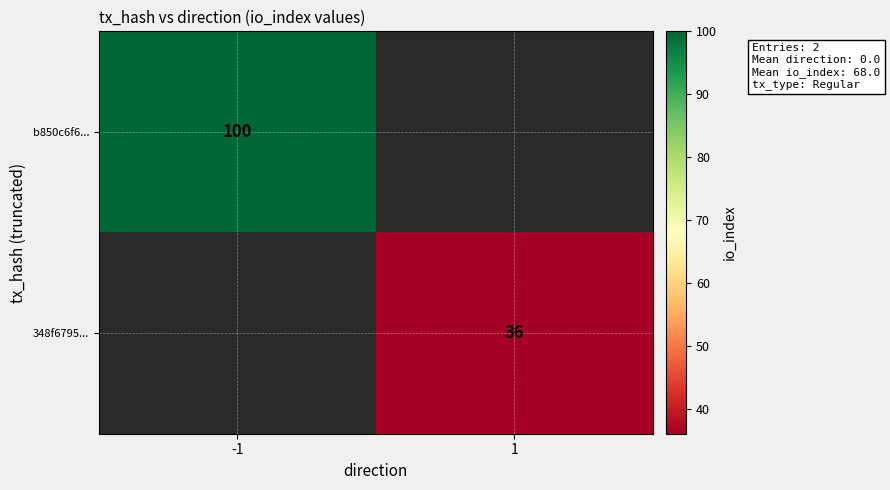

Is it true that b850c6f6... equals 145 at -1?

False